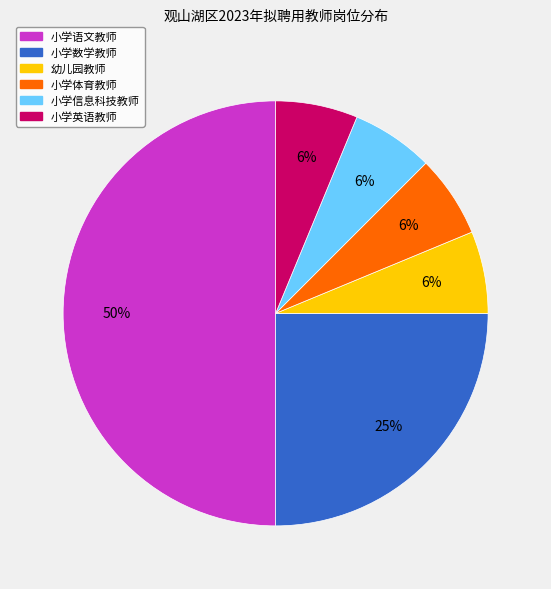

Which has a higher value, 小学语文教师 or 小学数学教师?

小学语文教师